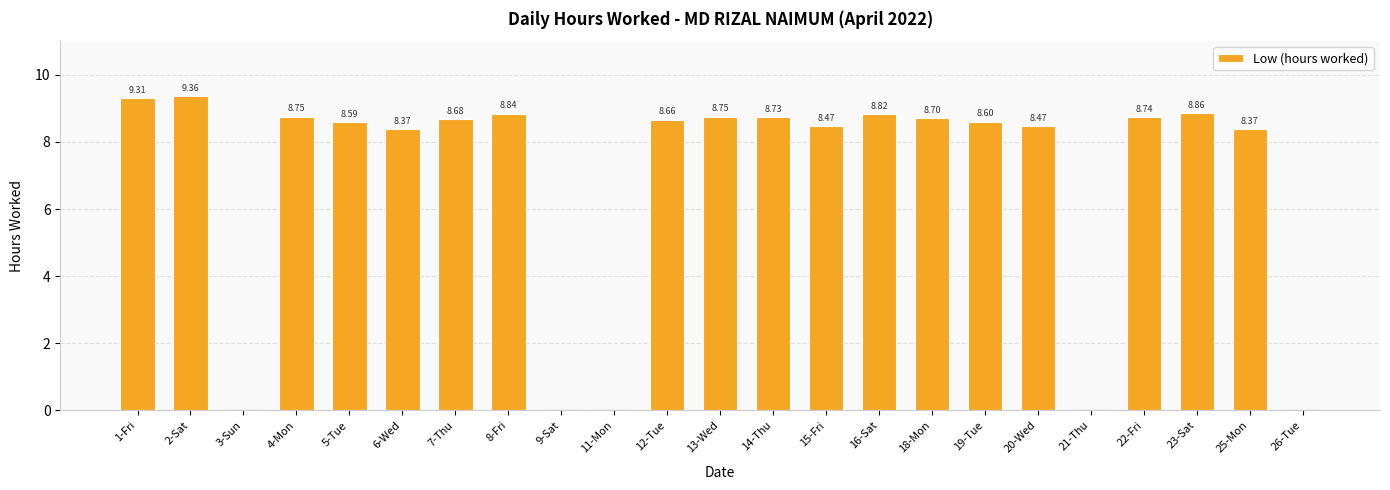

Which has a higher value, 13-Wed or 6-Wed?

13-Wed